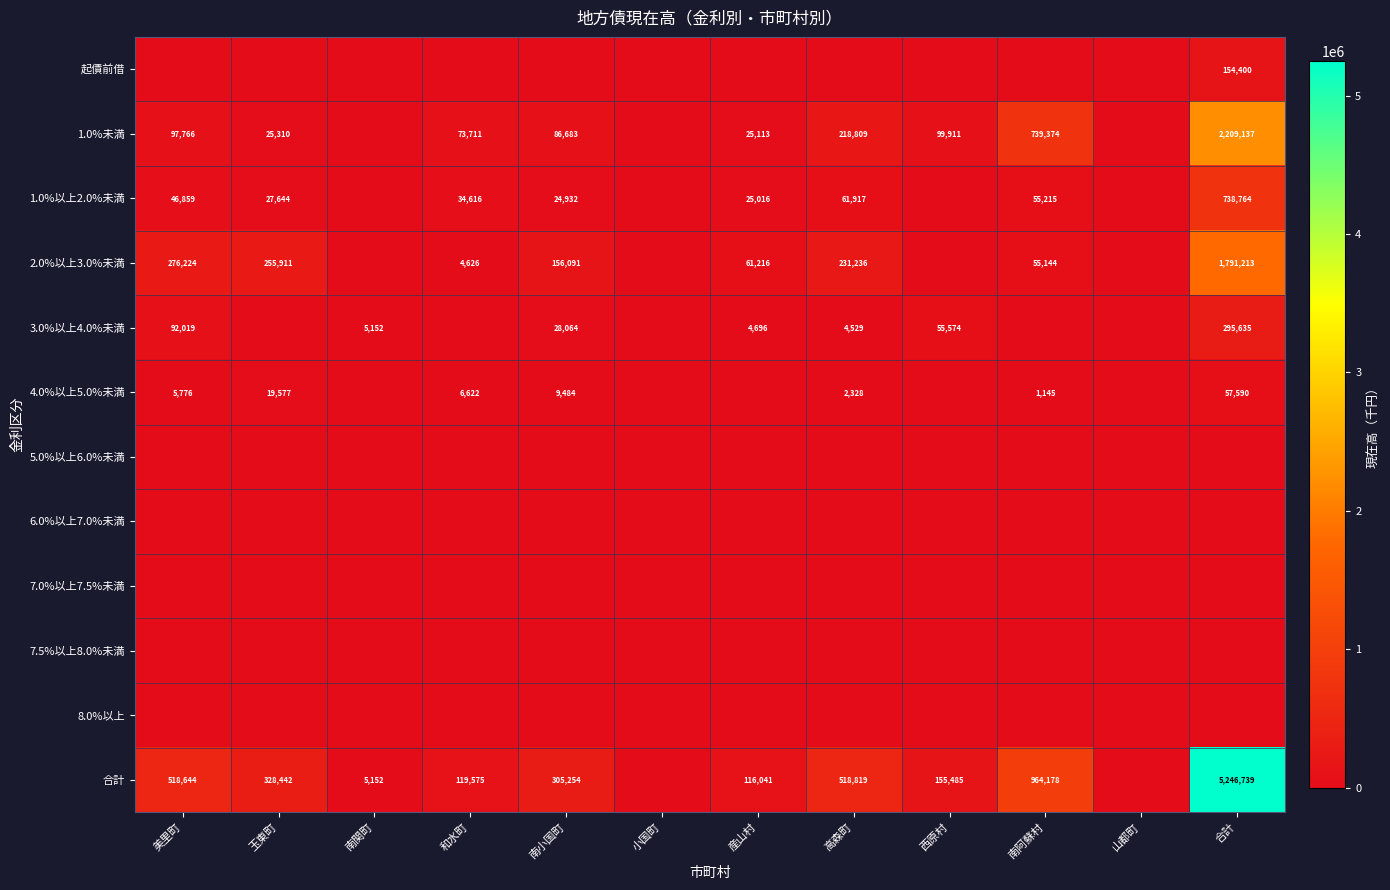

The value of 1.0%未満 at 美里町 is 97766. True or false?

True